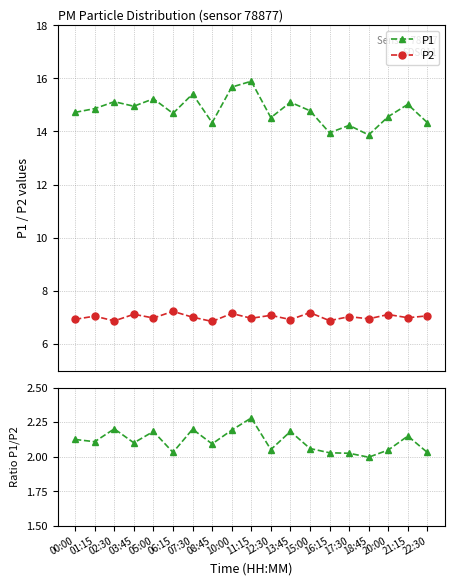

What is the difference between the highest and lowest values at 16:15?

11.9